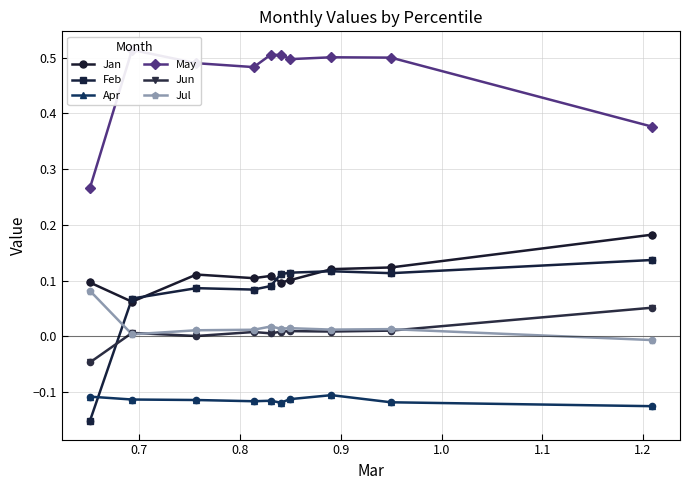

Which series contains the highest Y value?

May